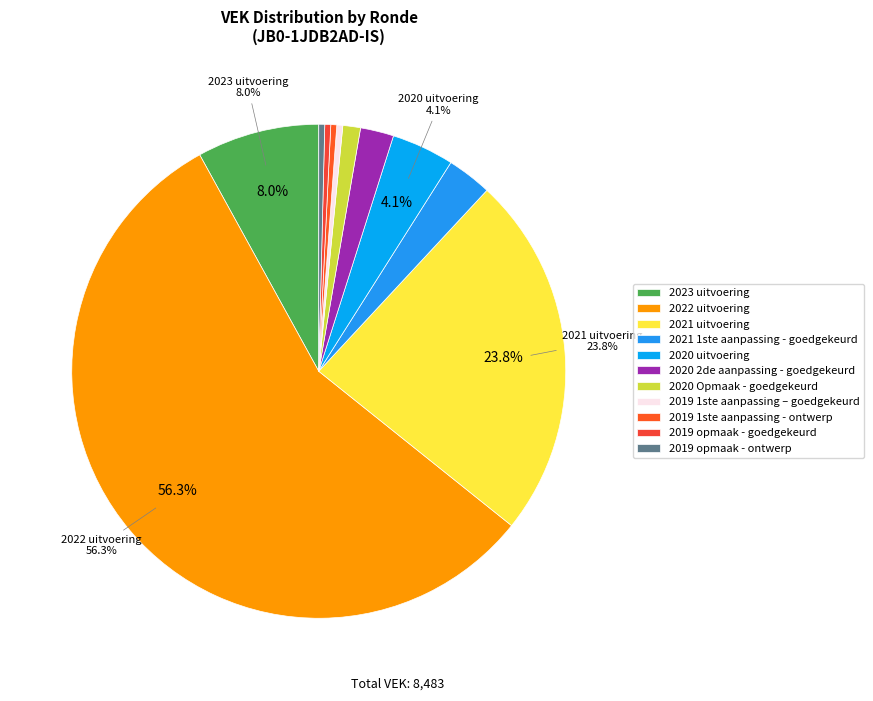

To the nearest percent, what portion does 2020 2de aanpassing - goedgekeurd represent?

2%